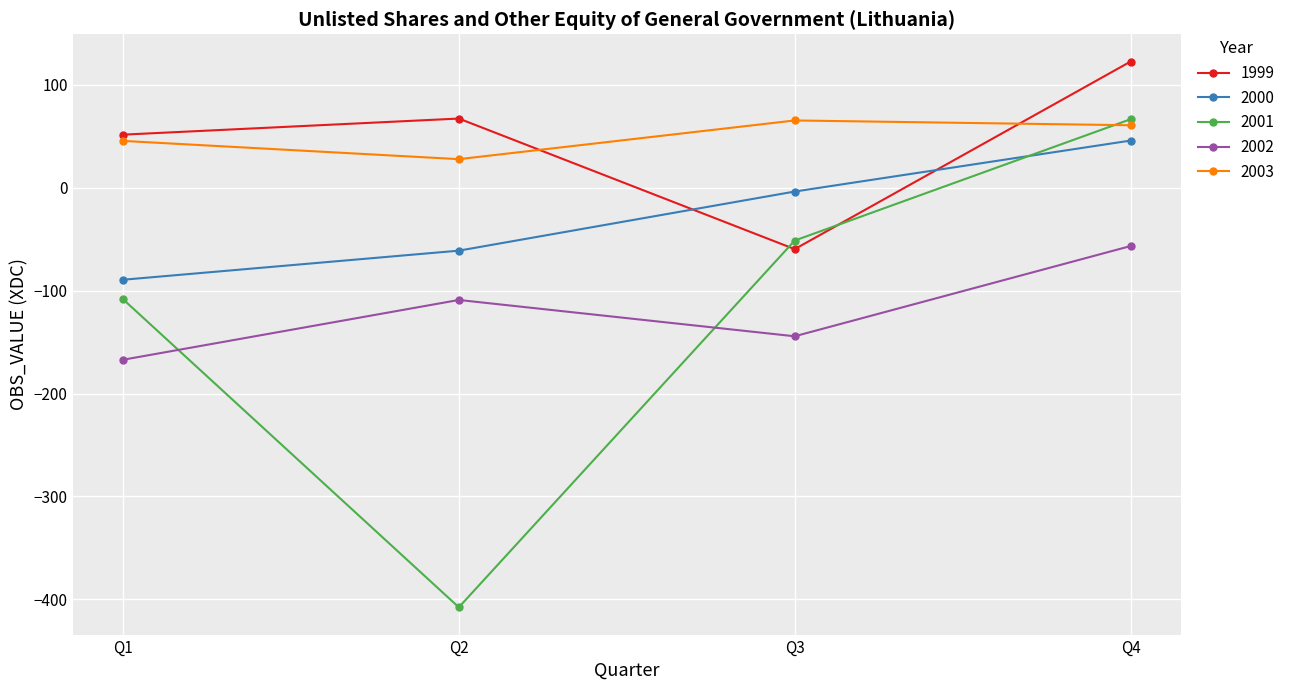

Where is the first local minimum for 2001?

Q2